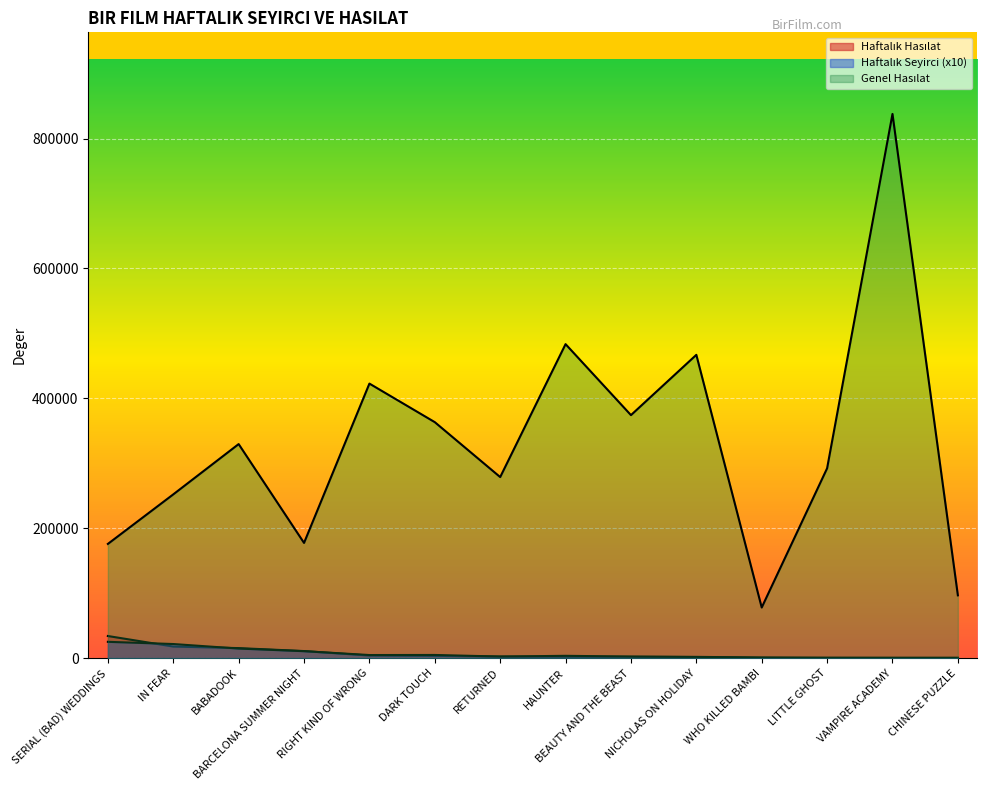

What is the smallest value displayed?

357.0